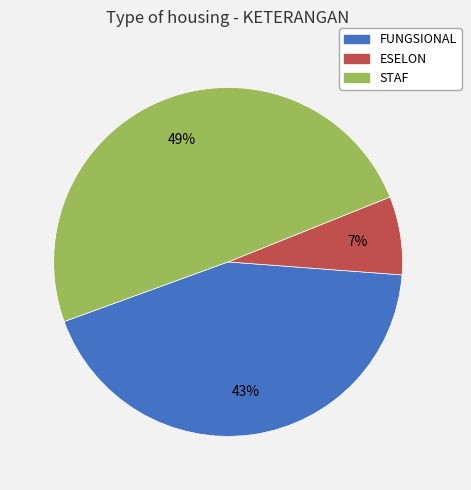

Does ESELON account for over 50% of the chart?

No